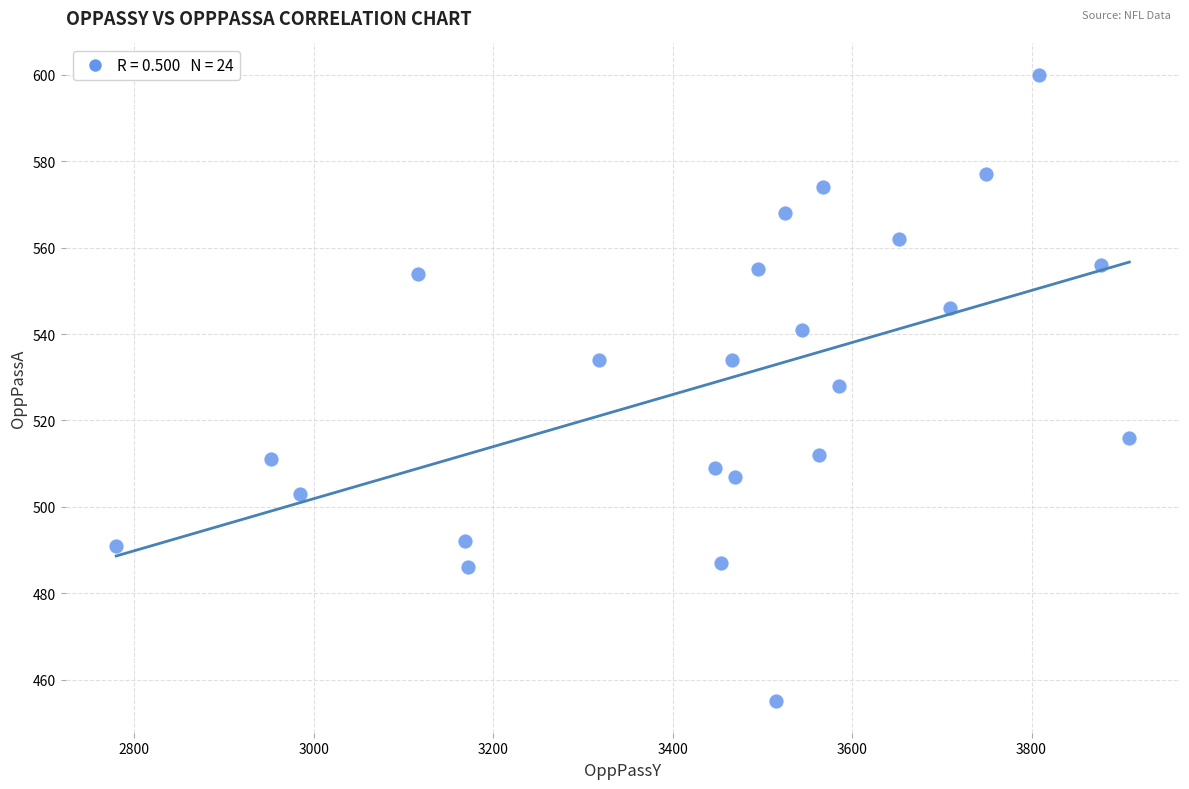

What is the range of Y values (max minus min)?

145